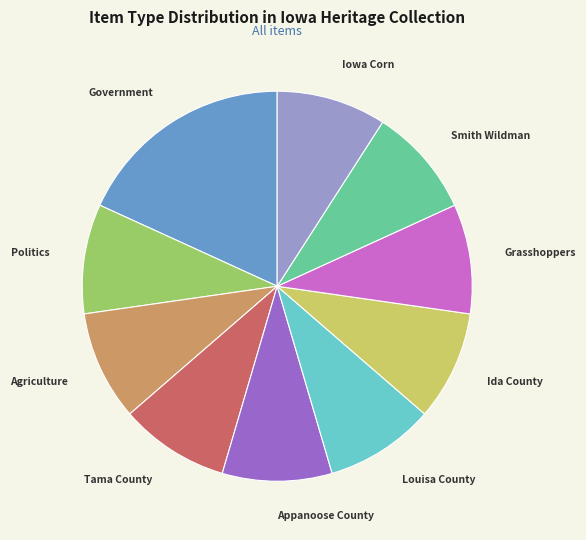

Do Smith Wildman and Ida County together represent more than half of the pie?

No